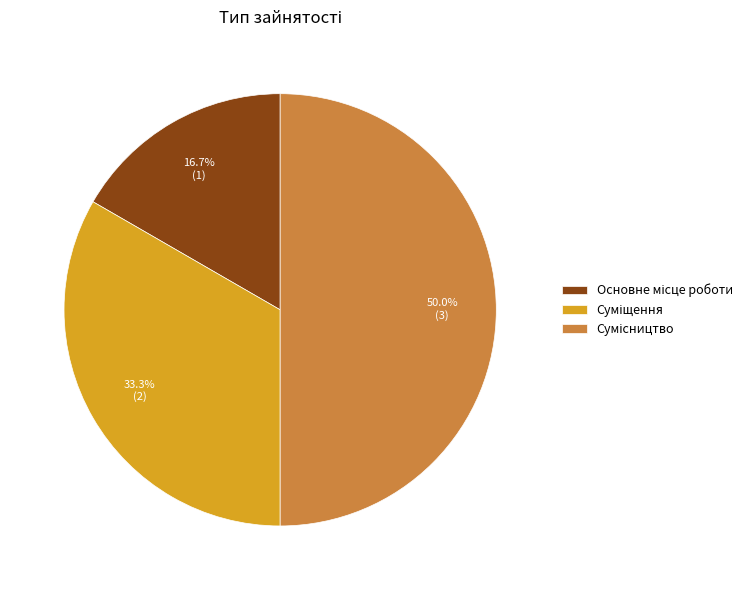

How many slices are in this pie chart?

3